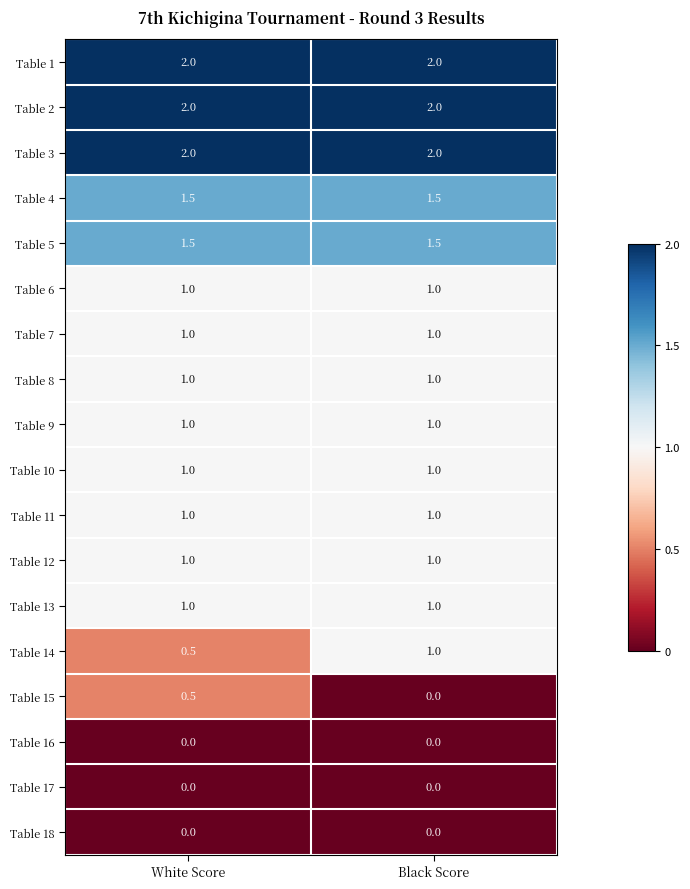

The value of Table 5 at White Score is 1.5. True or false?

True